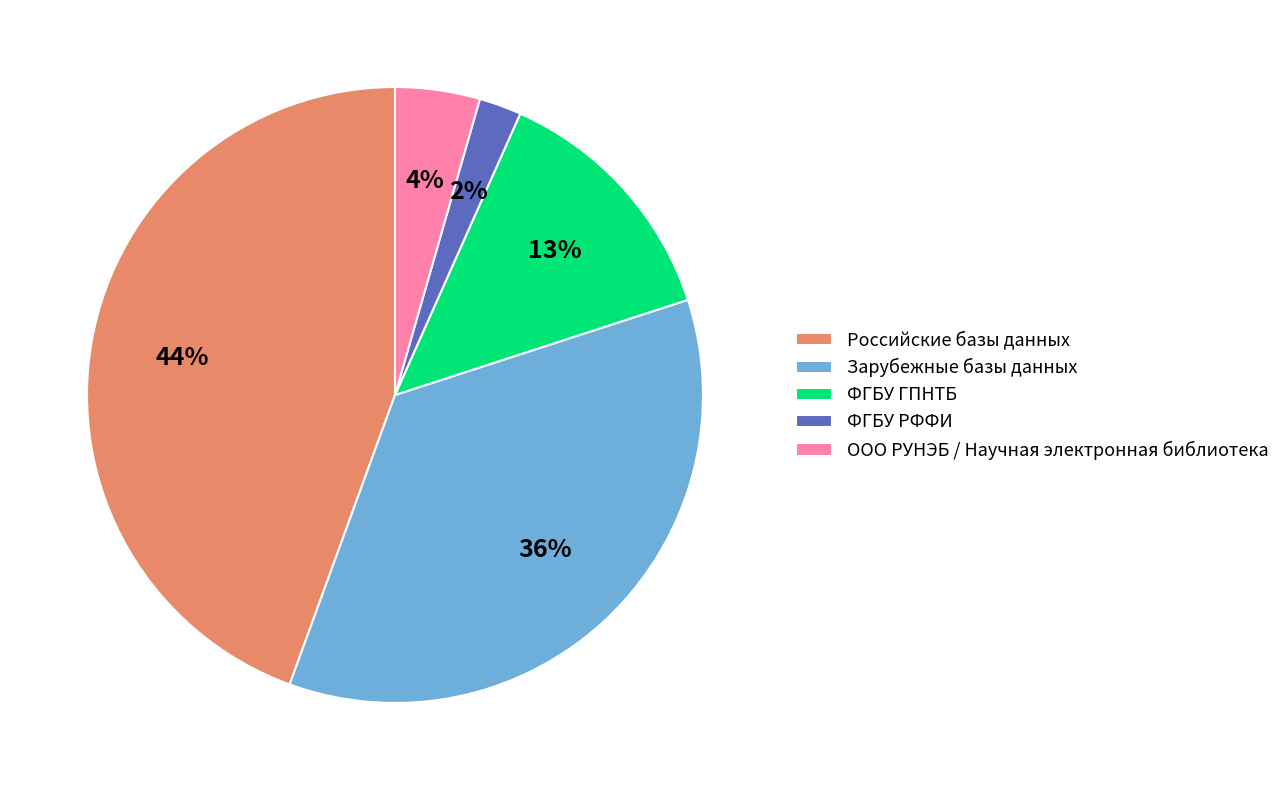

To the nearest percent, what is the difference between the ФГБУ РФФИ and ФГБУ ГПНТБ slice percentages?

11%